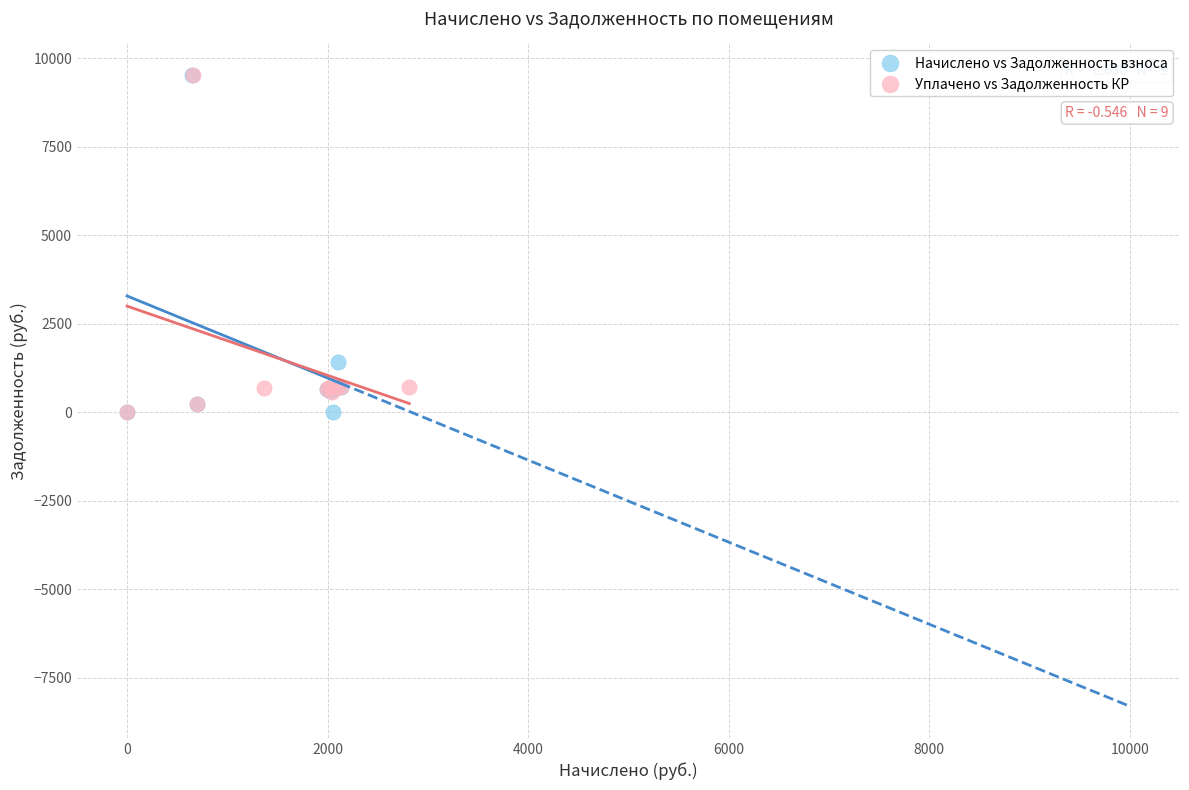

Which series has the widest spread of Y values?

Начислено vs Задолженность взноса